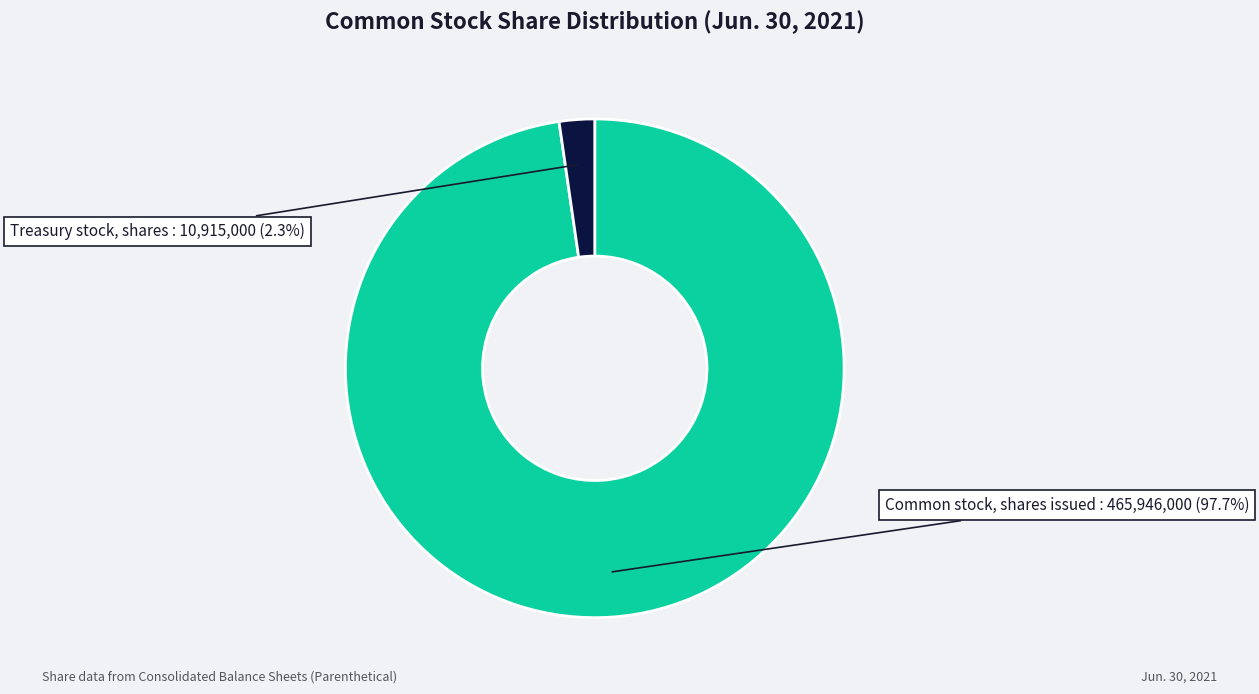

What is the majority slice?

Common stock, shares issued